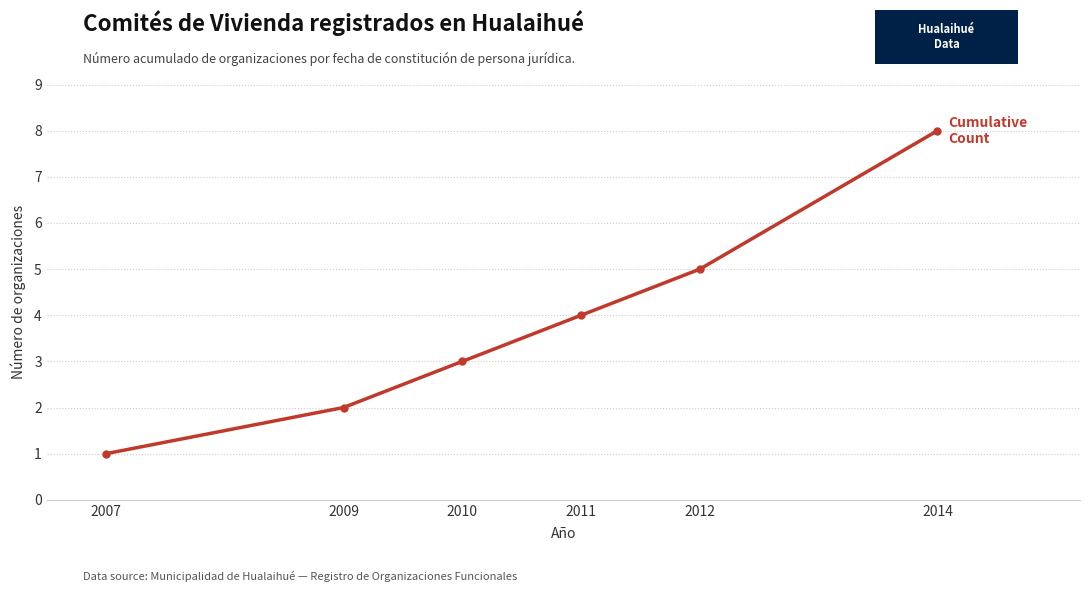

Reading right to left, extract all data points from this chart.

8	5	4	3	2	1